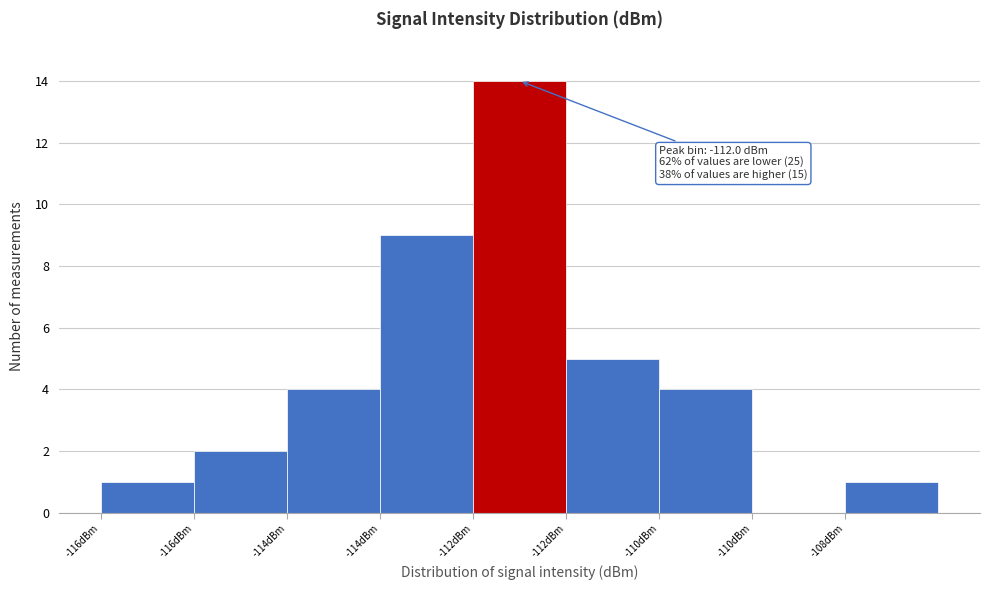

How many distinct data groups are displayed?

1